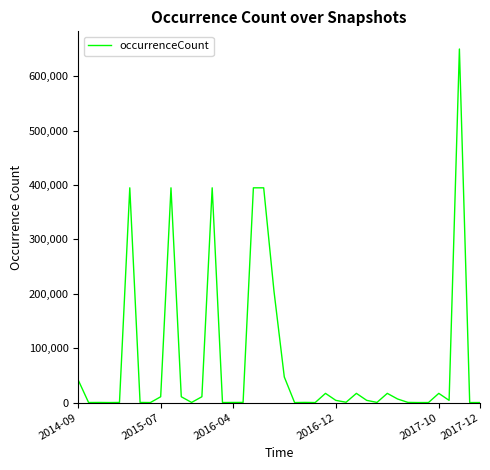

What is the greatest value displayed?

649850